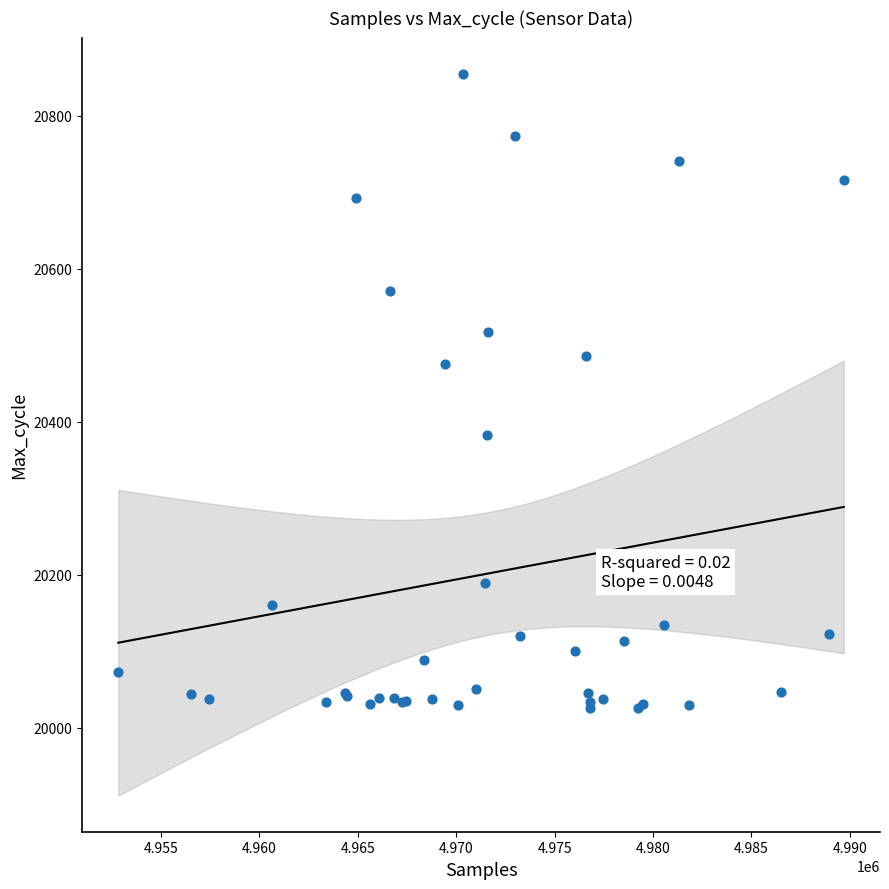

What Y value in the scatter plot is closest to 20440?

20475